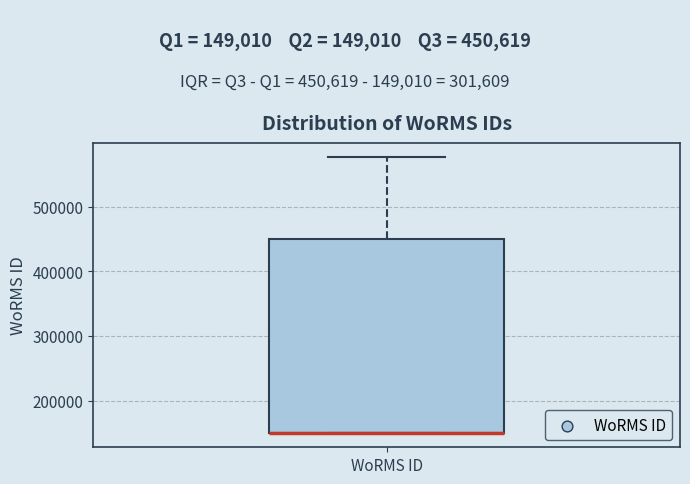

Transcribe this box plot: give where the median line is, the range the box spans, and where the two whiskers end, as read against the y-axis. The values are not printed on the chart, so give them approximately, as read against the axis.

median 150000 (drawn on the box's lower edge), box 150000 to 450000, whiskers 150000 to 580000